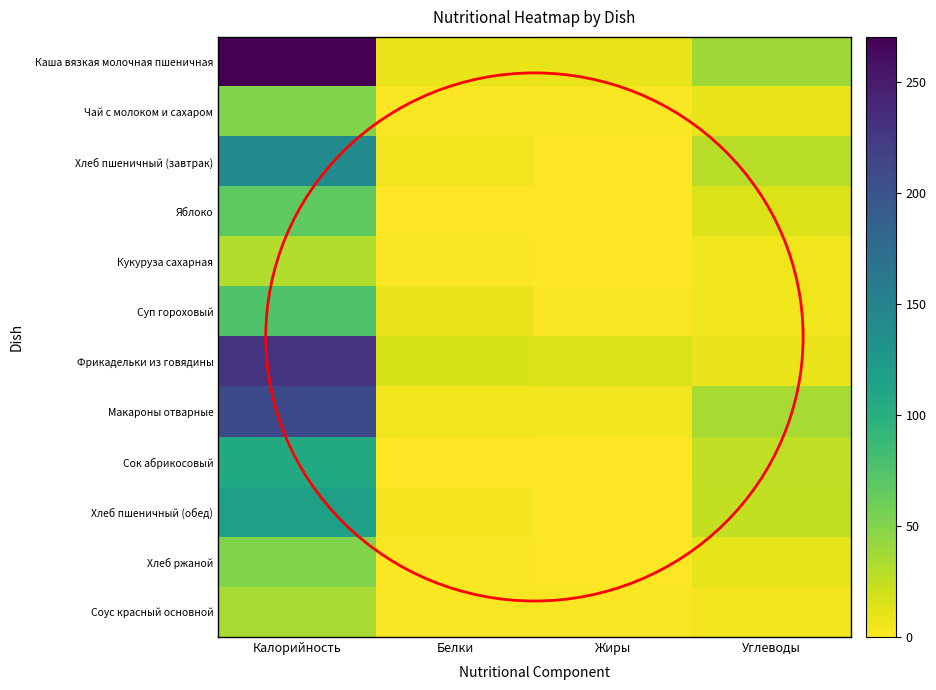

Reading left to right, transcribe all the data shown in this chart.

Каша вязкая молочная пшеничная: Калорийность=270.3	Белки=8.1	Жиры=9.2	Углеводы=38.6
Чай с молоком и сахаром: Калорийность=50.9	Белки=1.6	Жиры=1.1	Углеводы=8.6
Хлеб пшеничный (завтрак): Калорийность=140.6	Белки=4.6	Жиры=0.5	Углеводы=29.5
Яблоко: Калорийность=66.6	Белки=0.6	Жиры=0.6	Углеводы=14.7
Кукуруза сахарная: Калорийность=31.3	Белки=1.2	Жиры=0.2	Углеводы=6.1
Суп гороховый: Калорийность=74.1	Белки=7.8	Жиры=2.0	Углеводы=5.8
Фрикадельки из говядины: Калорийность=229.4	Белки=16.4	Жиры=14.6	Углеводы=8.1
Макароны отварные: Калорийность=209.9	Белки=5.7	Жиры=5.2	Углеводы=35.0
Сок абрикосовый: Калорийность=105.6	Белки=1.0	Жиры=0.0	Углеводы=25.4
Хлеб пшеничный (обед): Калорийность=117.2	Белки=3.8	Жиры=0.4	Углеводы=24.6
Хлеб ржаной: Калорийность=51.2	Белки=2.0	Жиры=0.4	Углеводы=10.0
Соус красный основной: Калорийность=35.3	Белки=1.6	Жиры=1.2	Углеводы=4.5